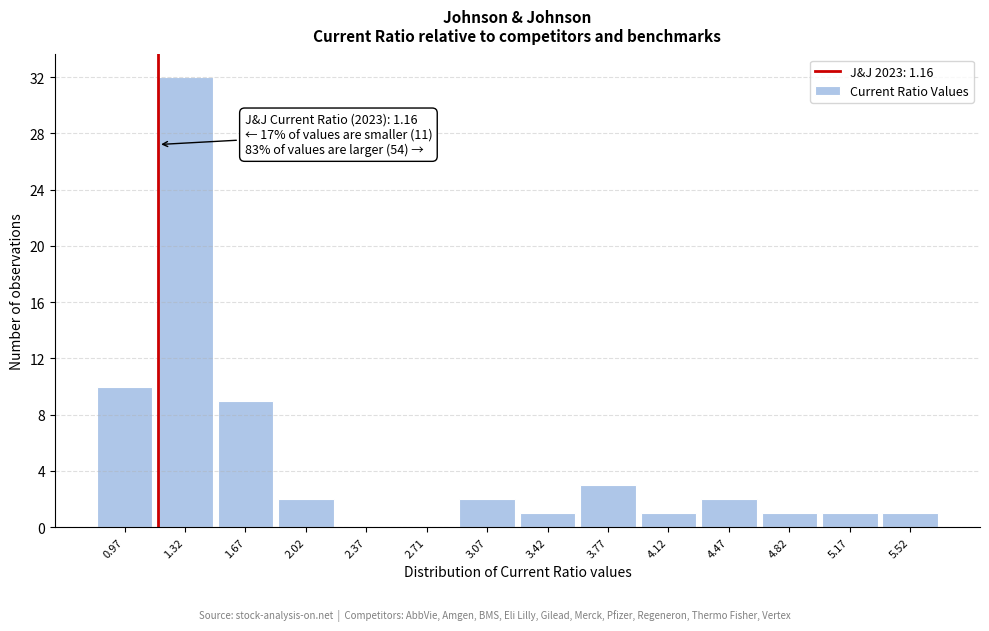

Over which range of the x-axis is the bar tallest?

1.14 to 1.49